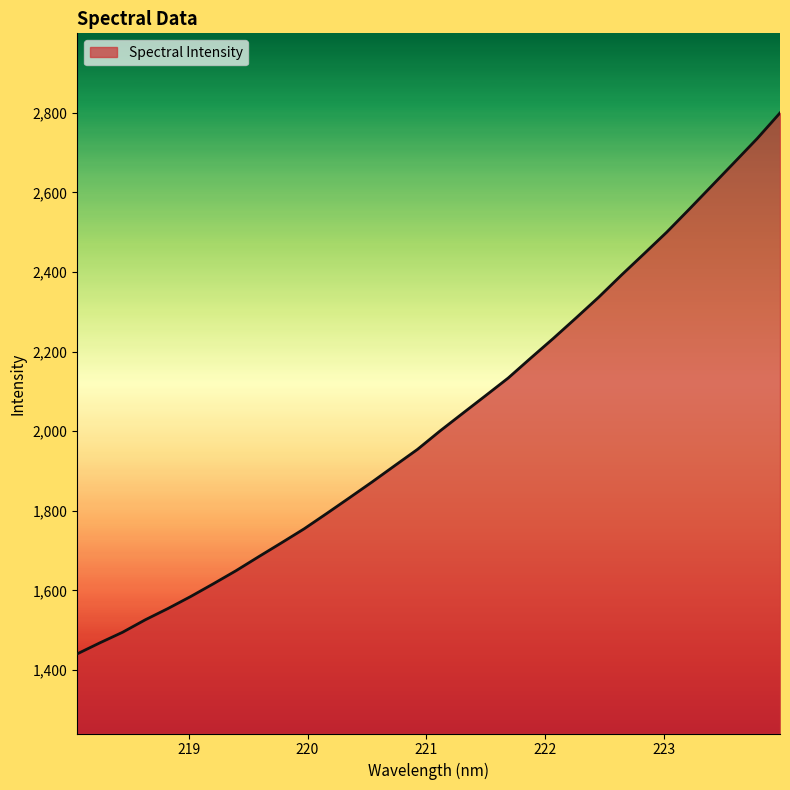

What is the smallest value displayed?

1440.4